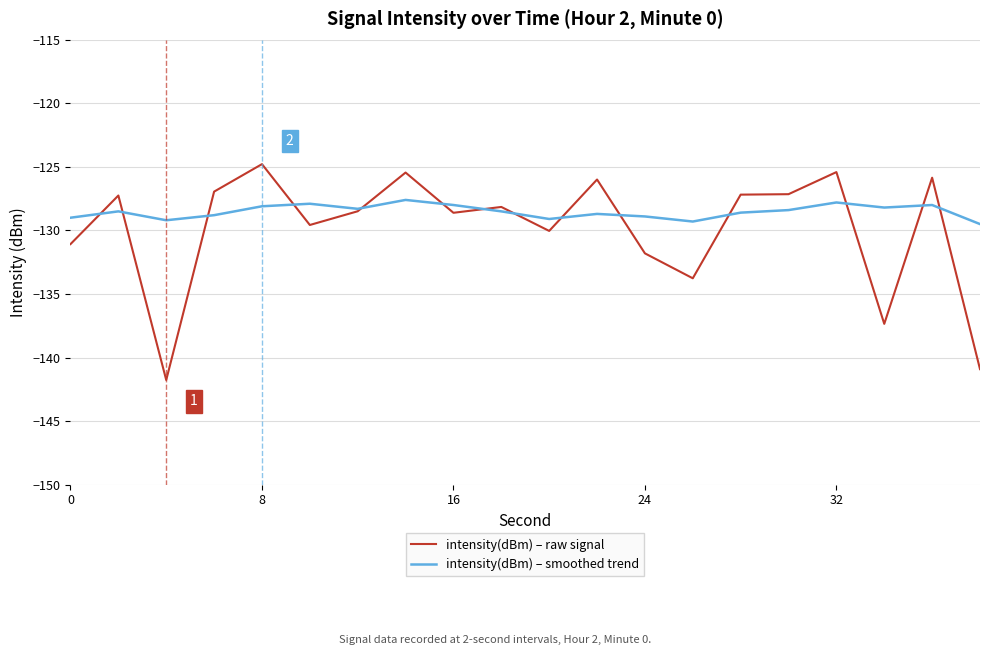

What is the maximum value for intensity(dBm) – smoothed trend?

-127.6